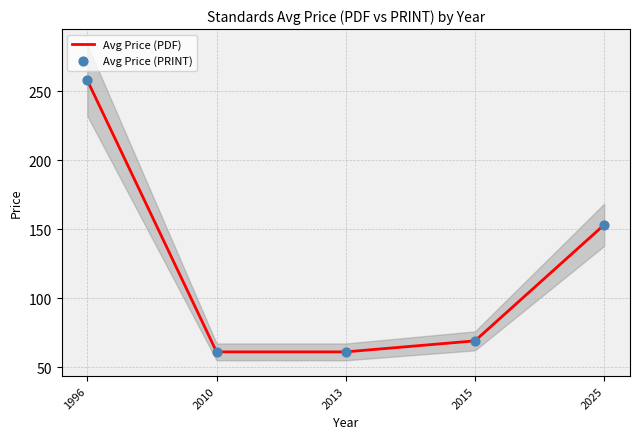

At which category is the sum across all series the highest?

1996